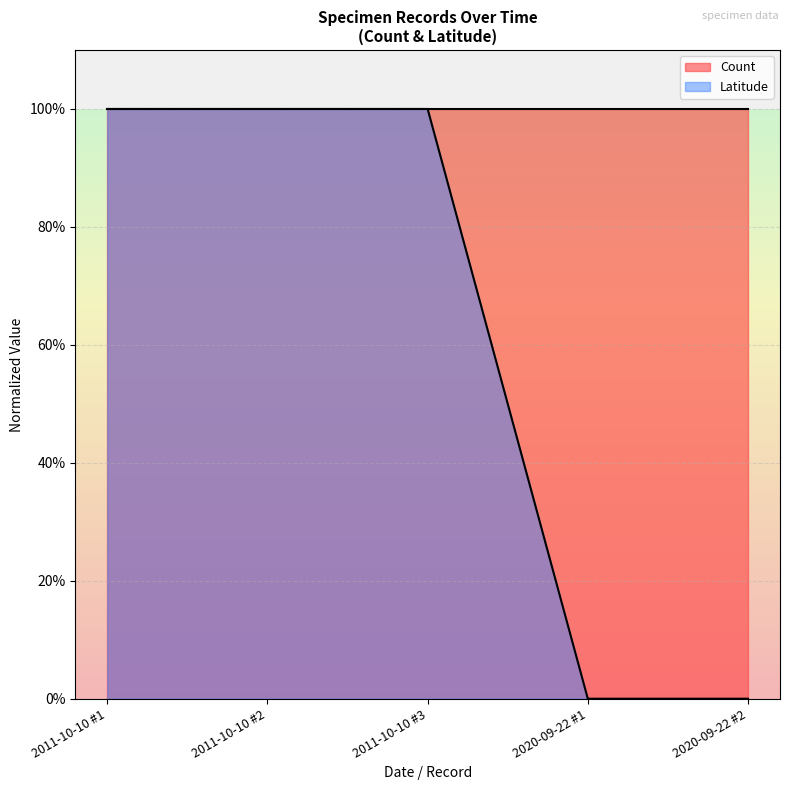

True or false: the data has more than 1 interior local peaks.

False